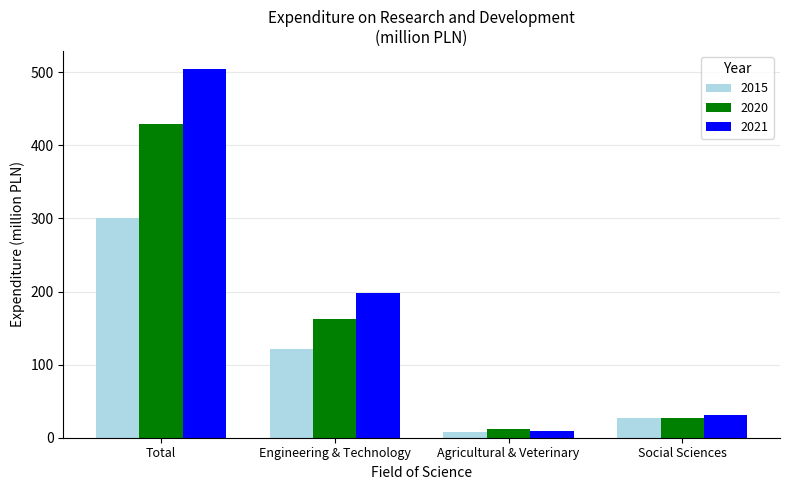

Rank the categories by 2021 value from lowest to highest.

Agricultural & Veterinary, Social Sciences, Engineering & Technology, Total